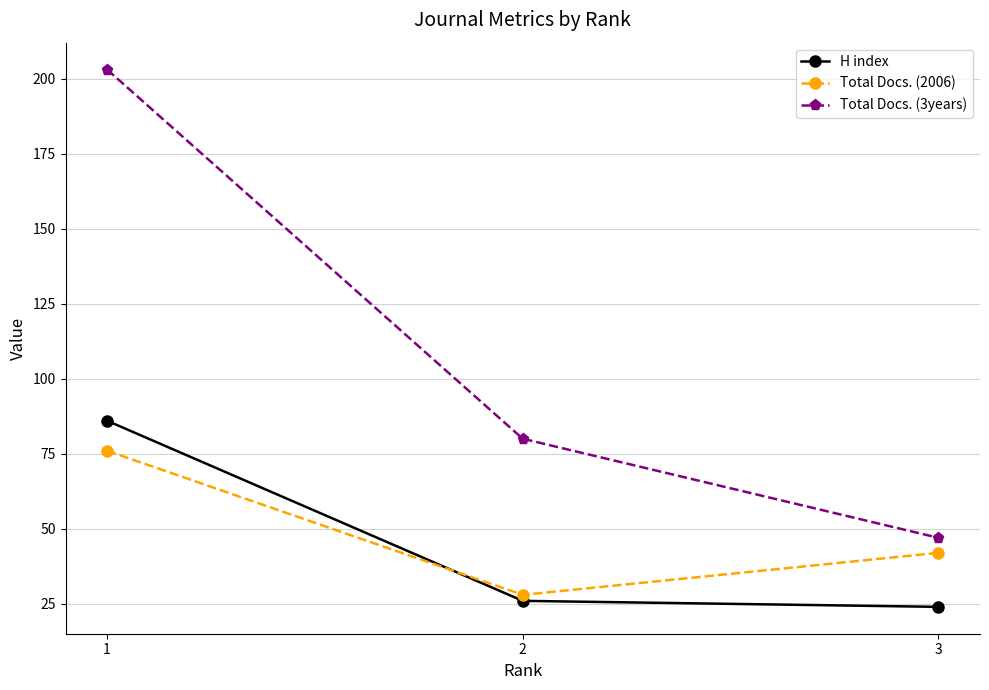

At 2, list the series in order from smallest to largest.

H index, Total Docs. (2006), Total Docs. (3years)